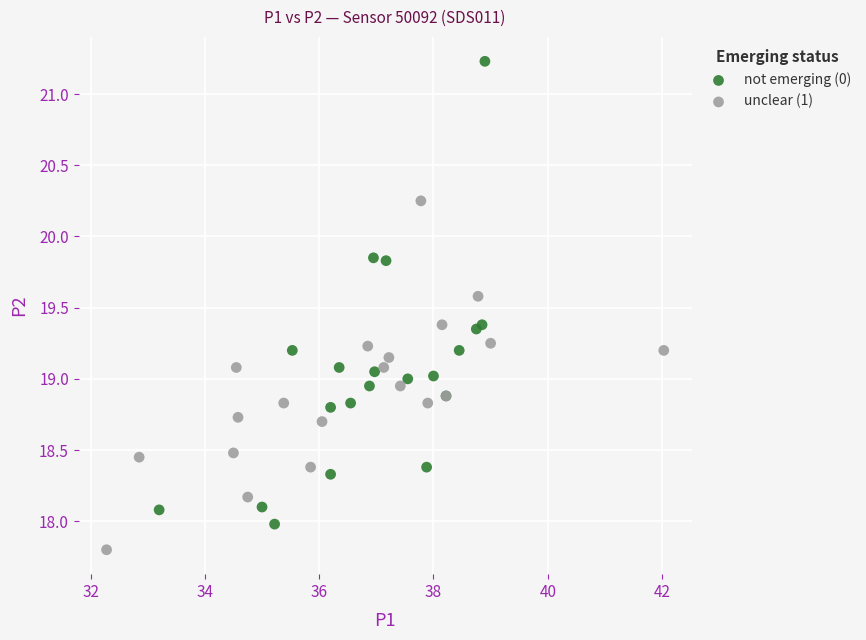

Which series has the widest spread of Y values?

not emerging (0)